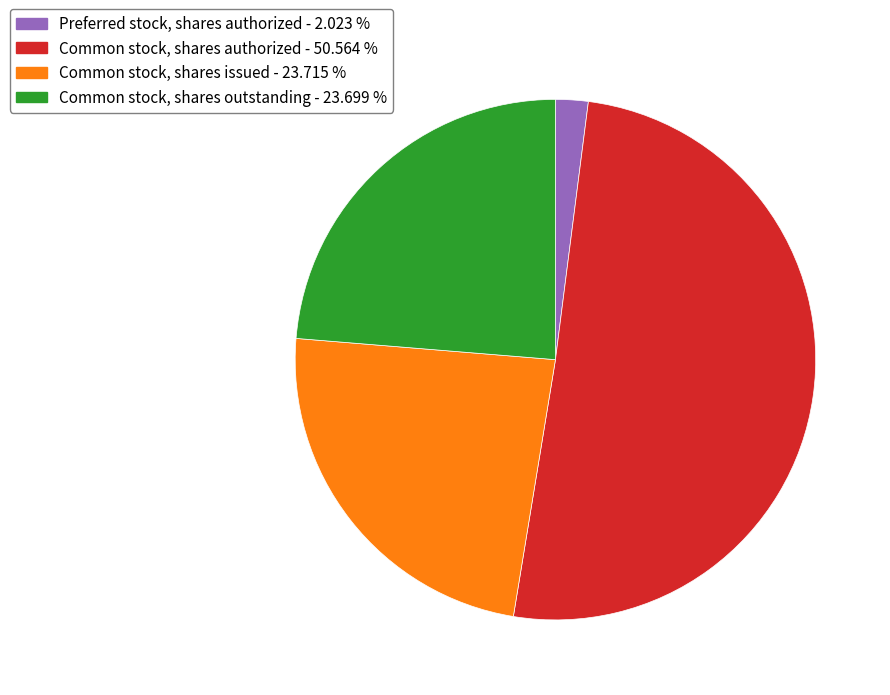

Which category has the smallest portion of the pie?

Preferred stock, shares authorized